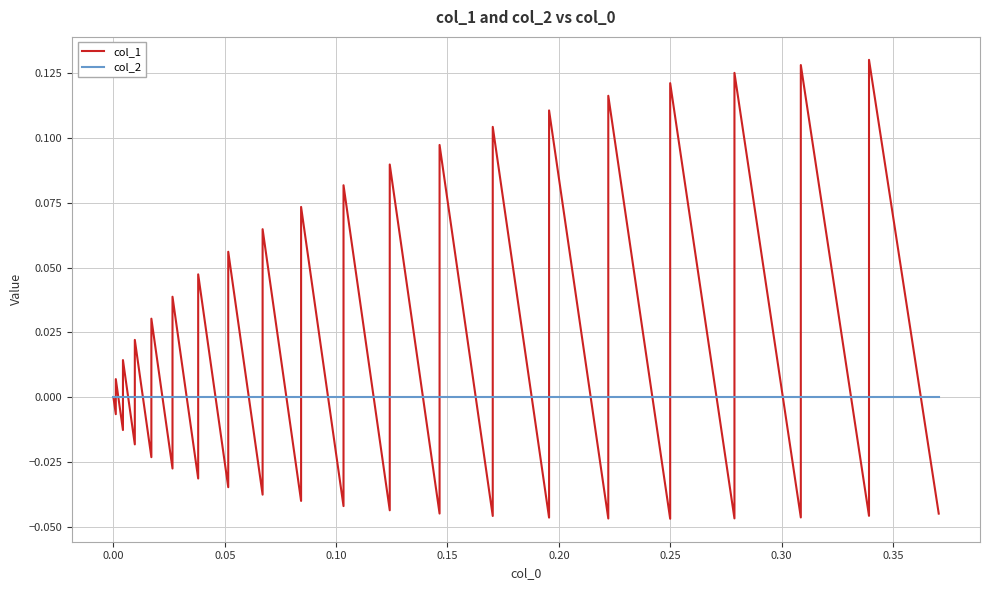

Between 0.35 and 0.00, which is larger?

0.35